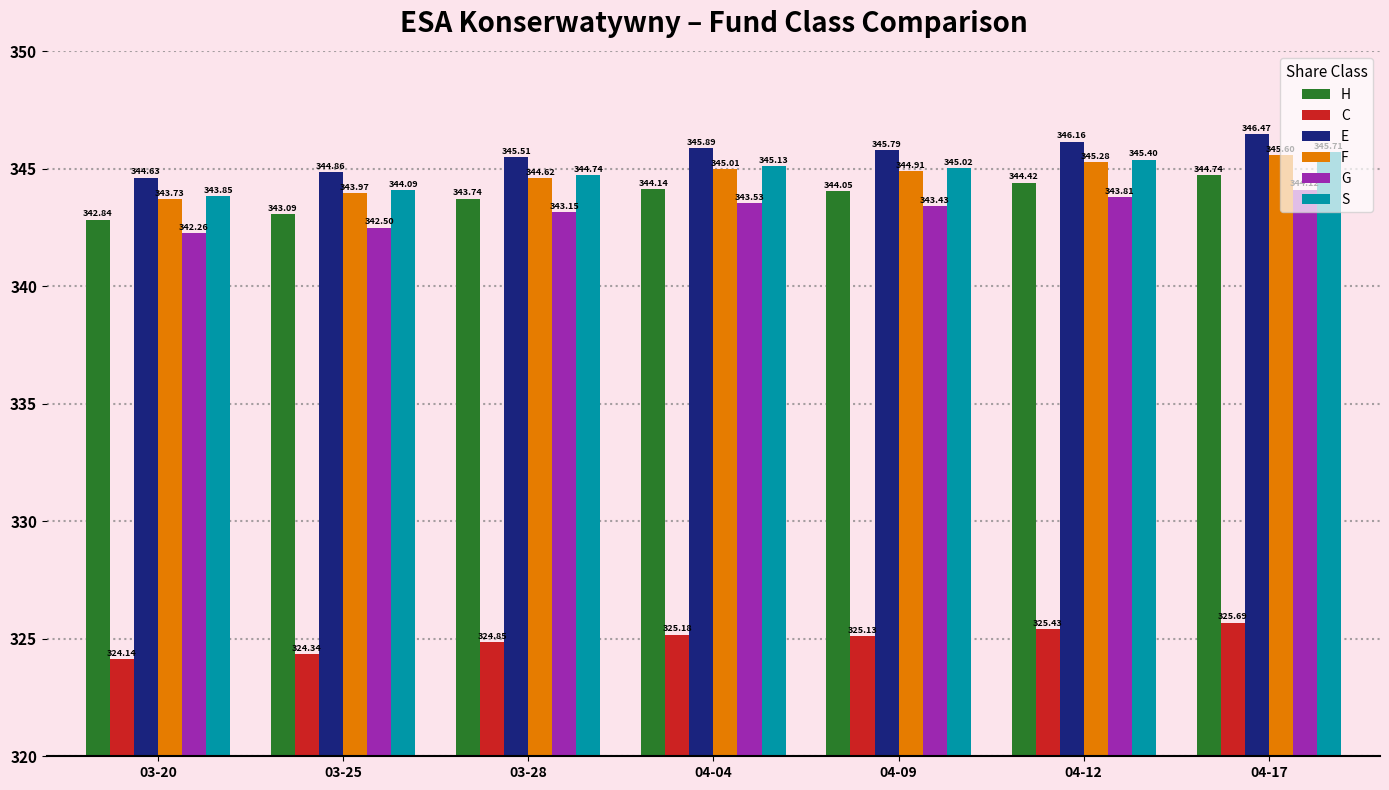

What is the difference between the maximum and second lowest values in the F series?

1.6